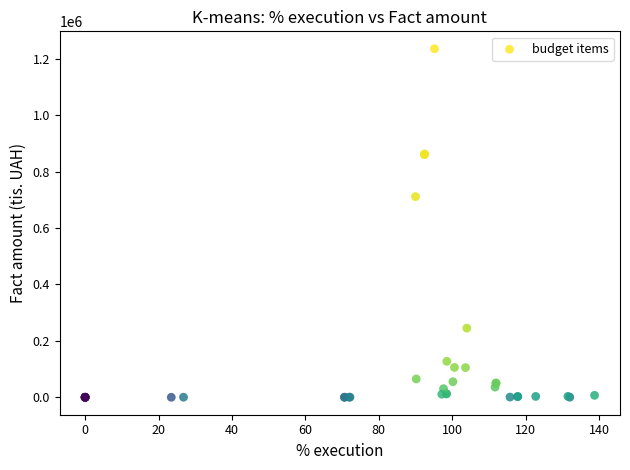

What Y value in the scatter plot is closest to 617902?

711520.2